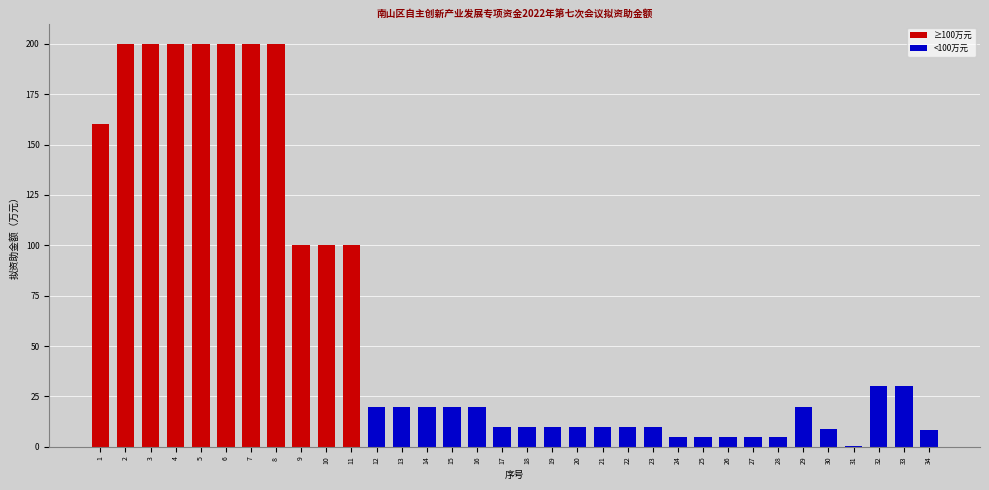

Approximately how many times larger is the value at 12 compared to 8?

0.1